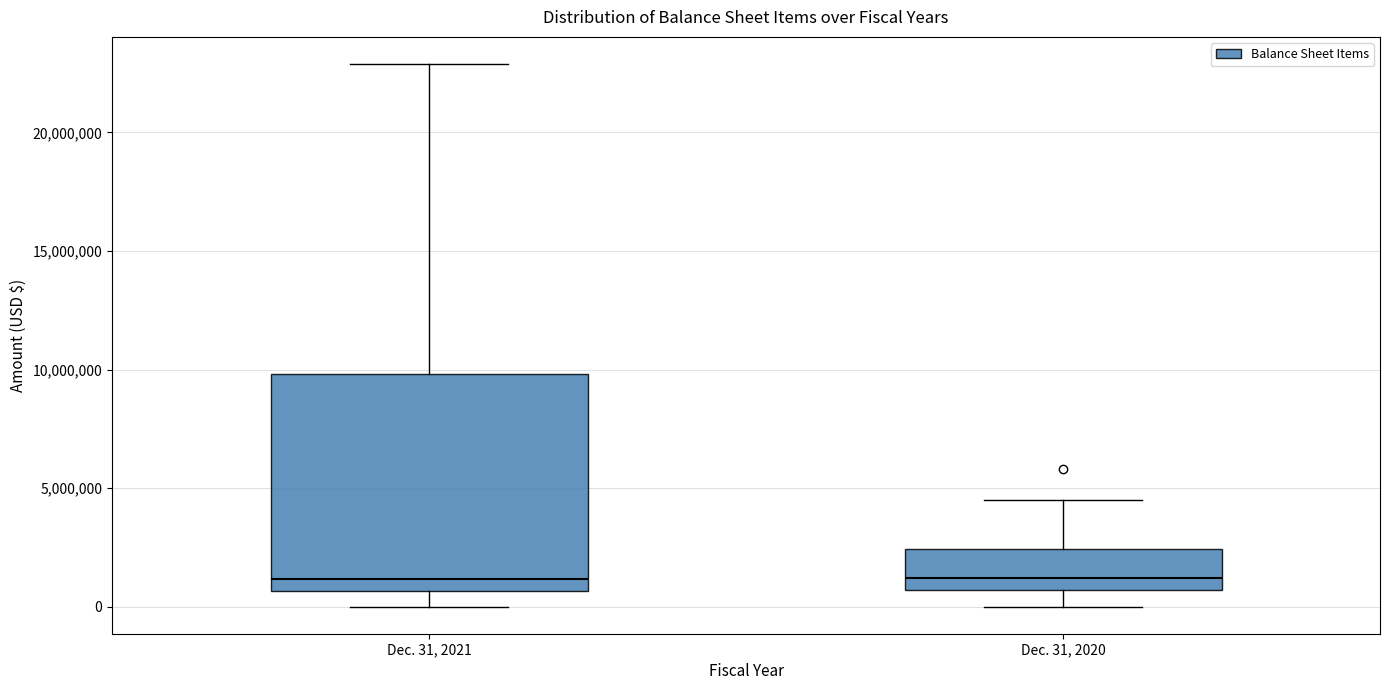

Reading left to right, transcribe this box plot: for each box, give where its median line is, the range the box spans, and where its two whiskers end, as read against the y-axis. The values are not printed on the chart, so give them approximately, as read against the axis.

Dec. 31, 2021: median 1000000, box 500000 to 10000000, whiskers 0 to 23000000
Dec. 31, 2020: median 1000000, box 500000 to 2500000, whiskers 0 to 4500000